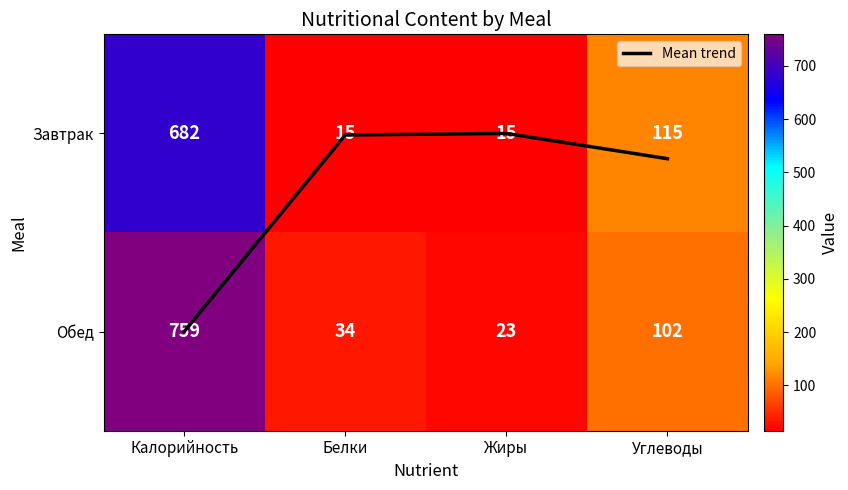

At Белки, list the series in order from largest to smallest.

Обед, Завтрак, Mean trend